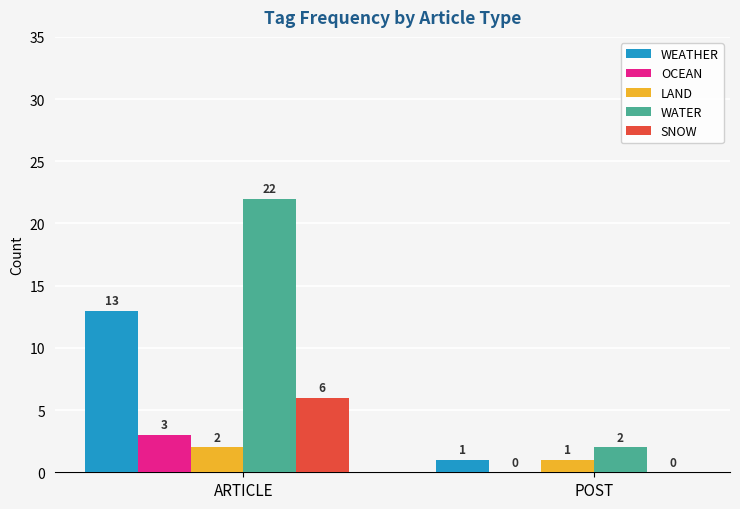

At which category is the sum across all series the highest?

ARTICLE